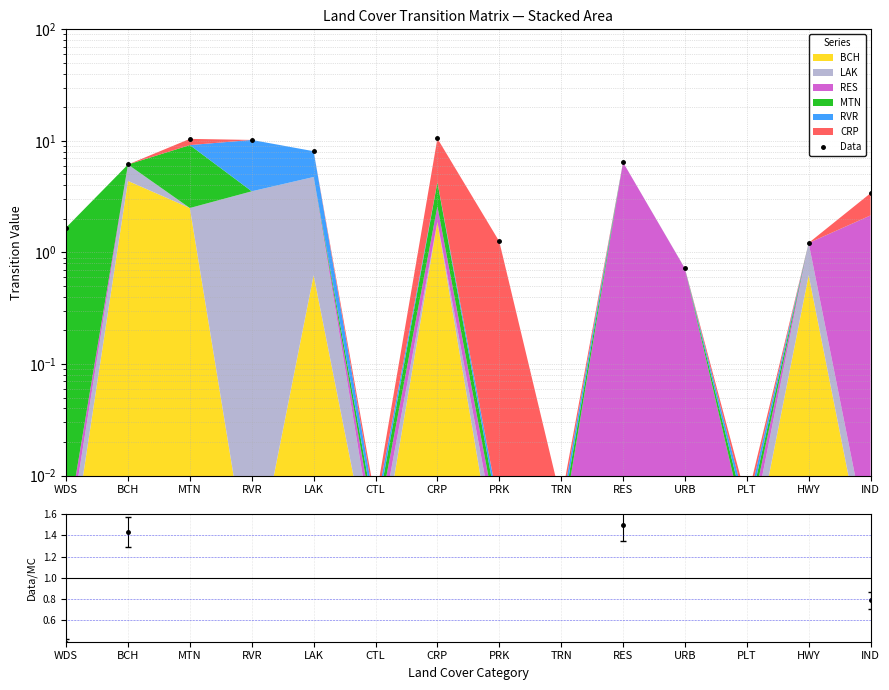

Where is the first local minimum?

CTL